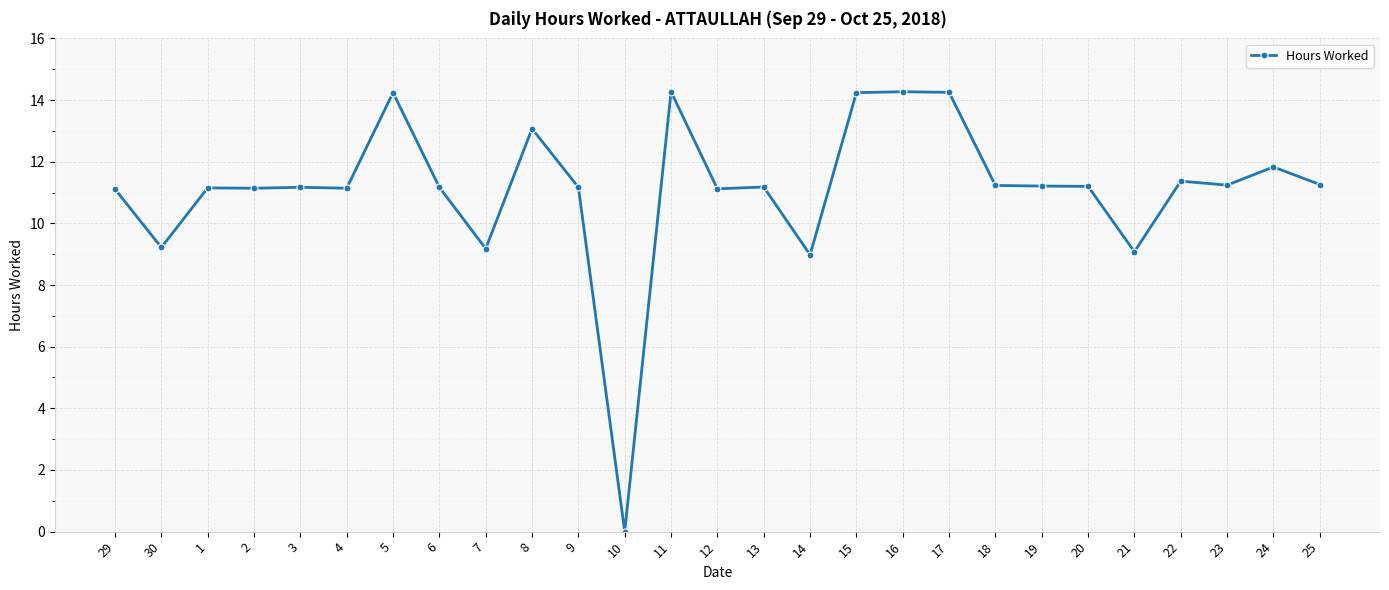

How many data points are less than 11?

5